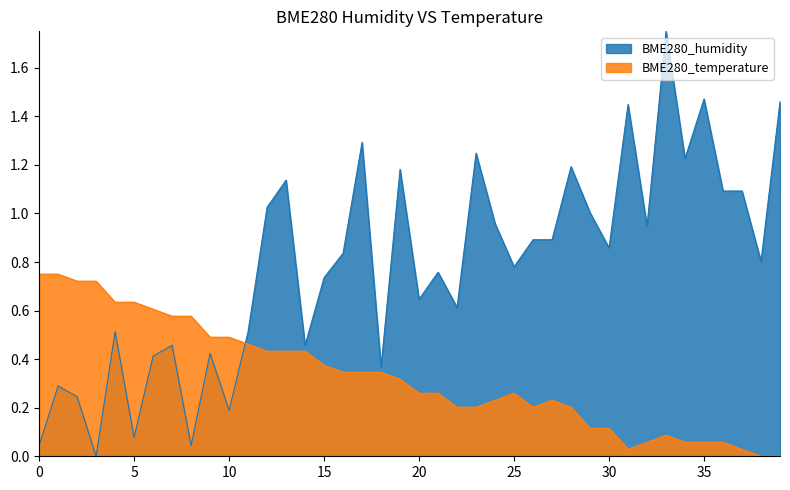

Which series ends up on top after the final intersection of BME280_humidity and BME280_temperature?

BME280_humidity